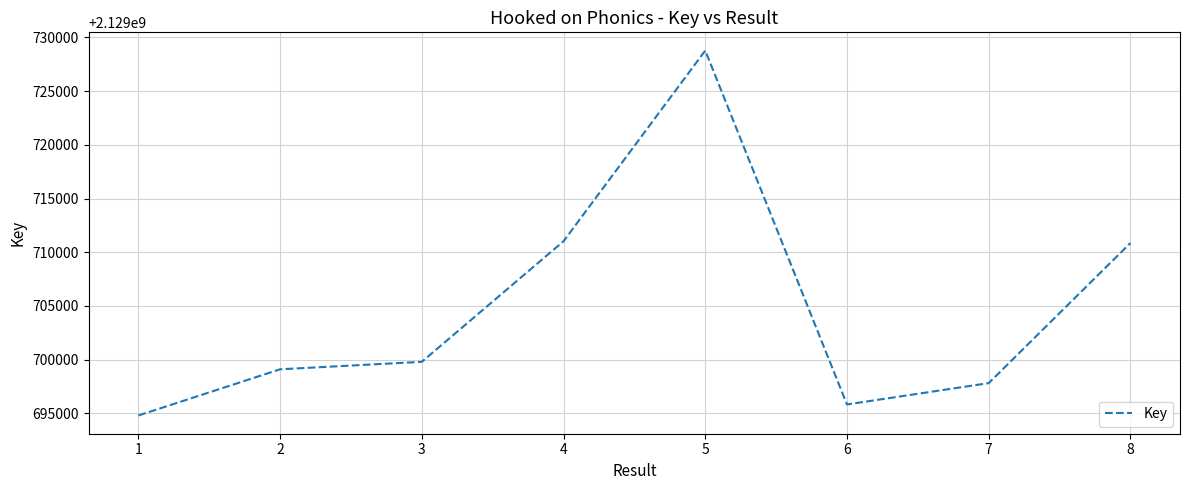

At which category does the data reach its first local valley?

6